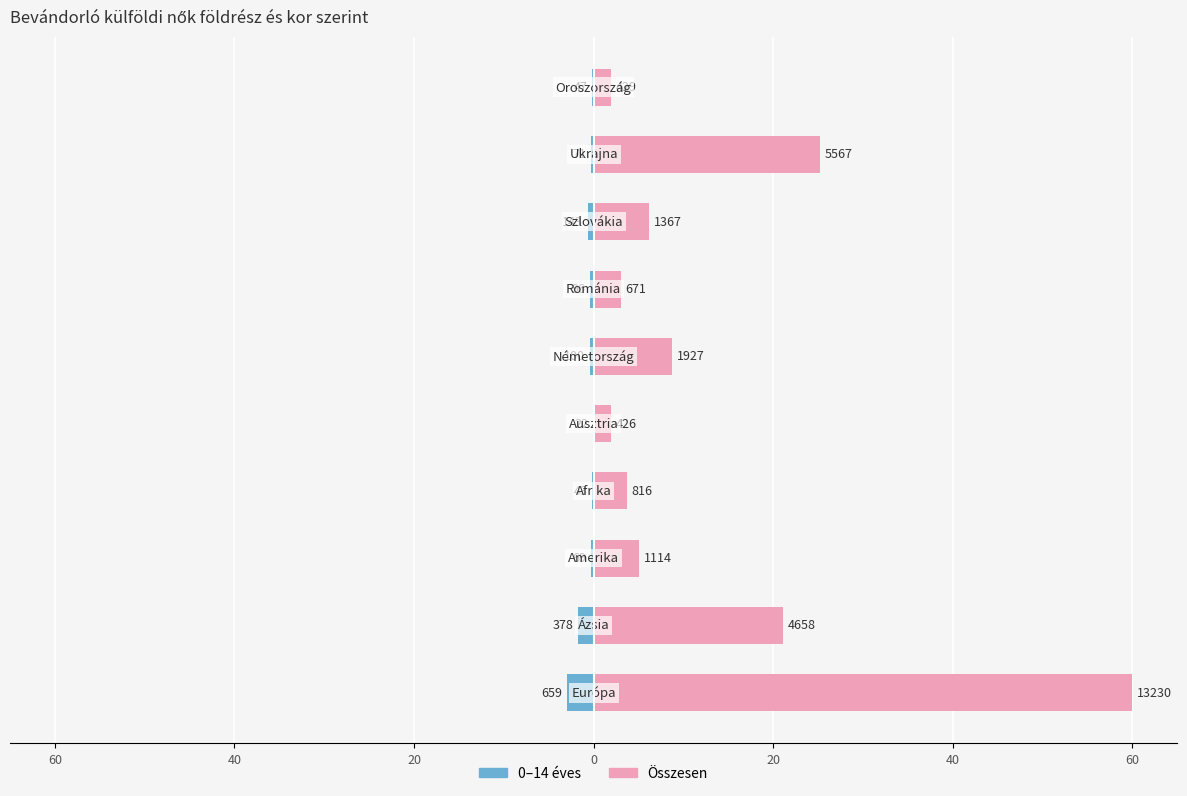

What is the difference between the maximum and second lowest values in the Összesen series?

58.1